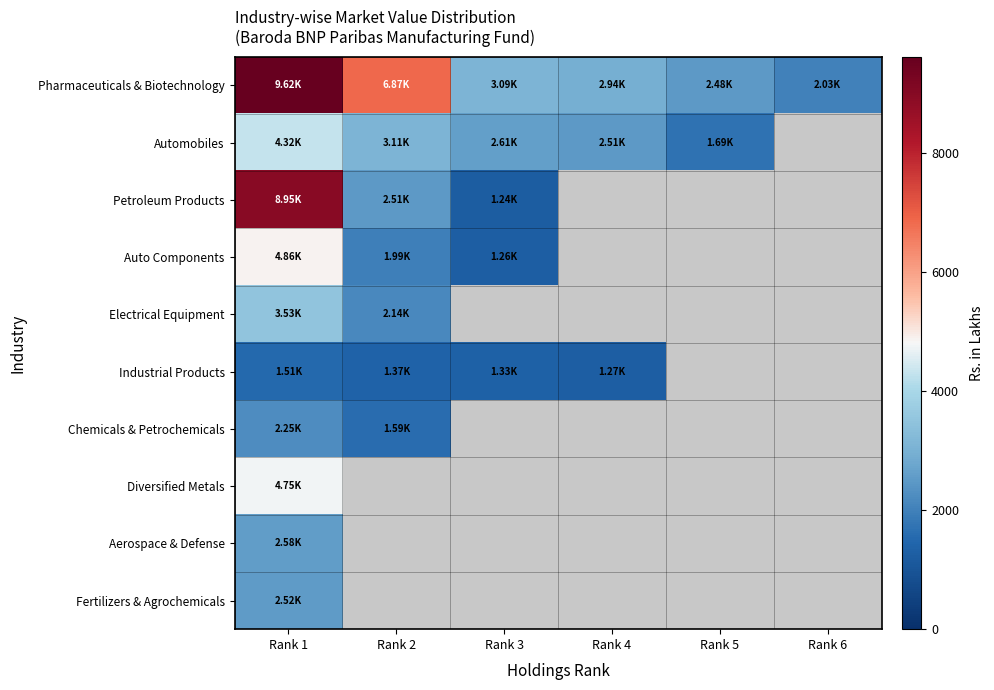

How many positive values does the Diversified Metals series have?

1